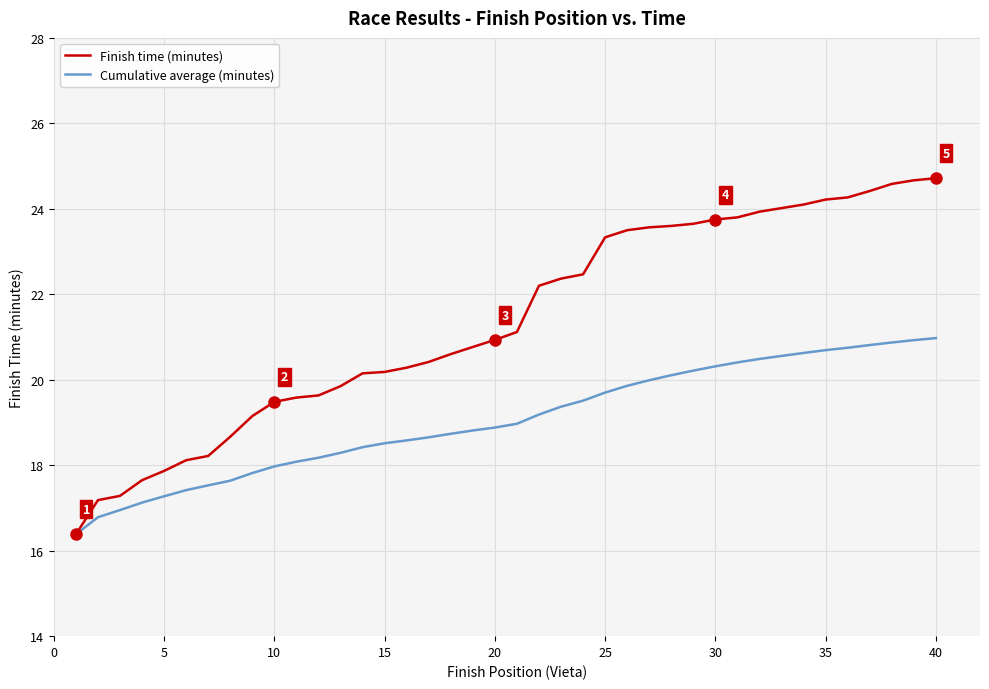

Which series has the largest range (max minus min)?

Finish time (minutes)